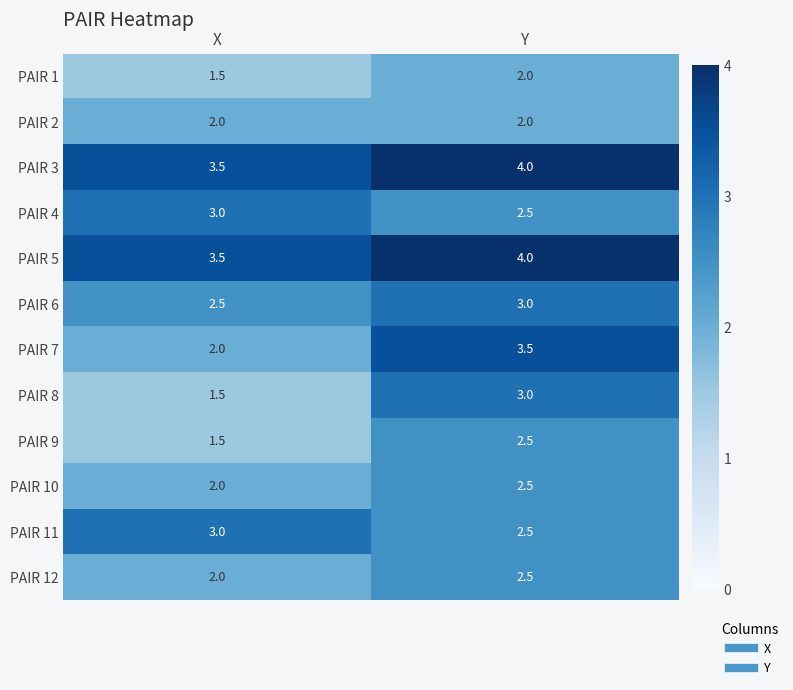

What is the difference between the highest and lowest values at Y?

2.0